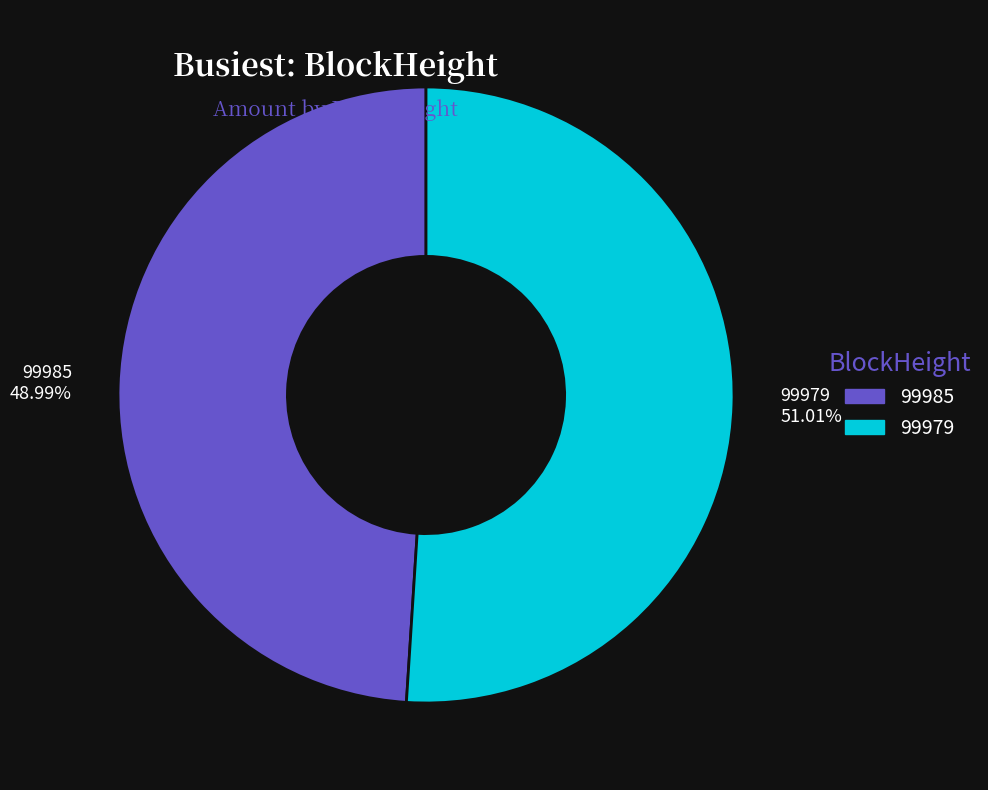

To the nearest percent, what is the average slice percentage?

50%